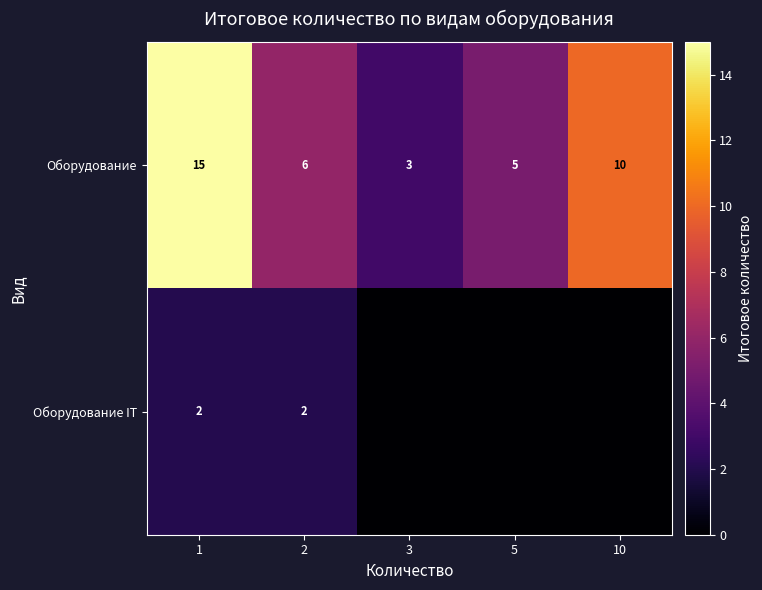

True or false: Оборудование IT has a value of 2 at 1.

True